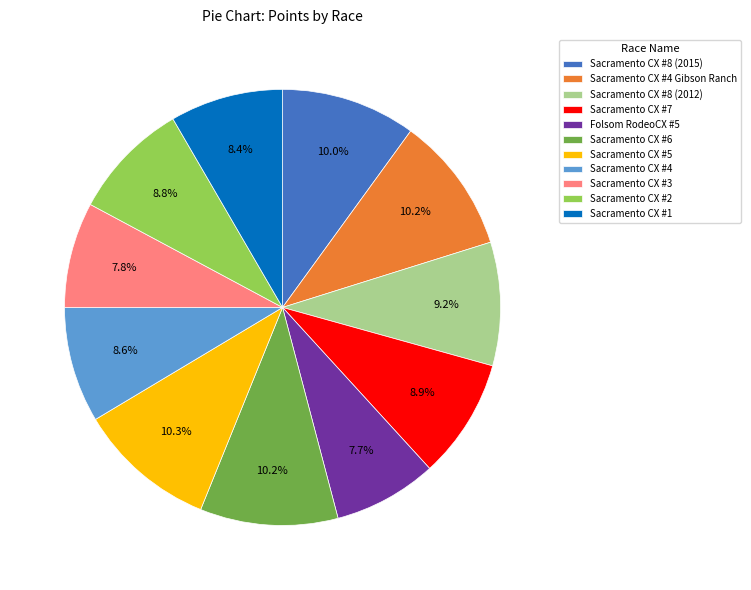

Approximately how many times larger is the value at Sacramento CX #3 compared to Sacramento CX #5?

0.8